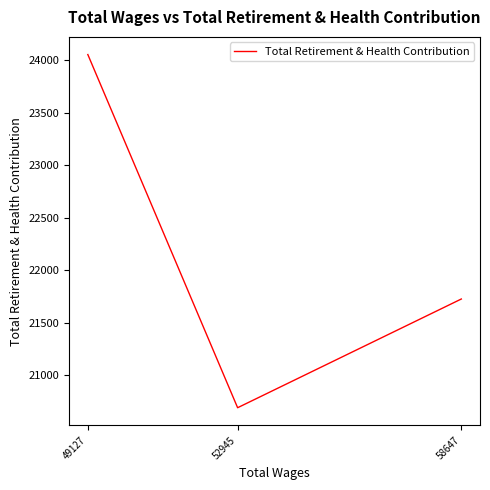

Rank the categories by value from lowest to highest.

52945, 58647, 49127